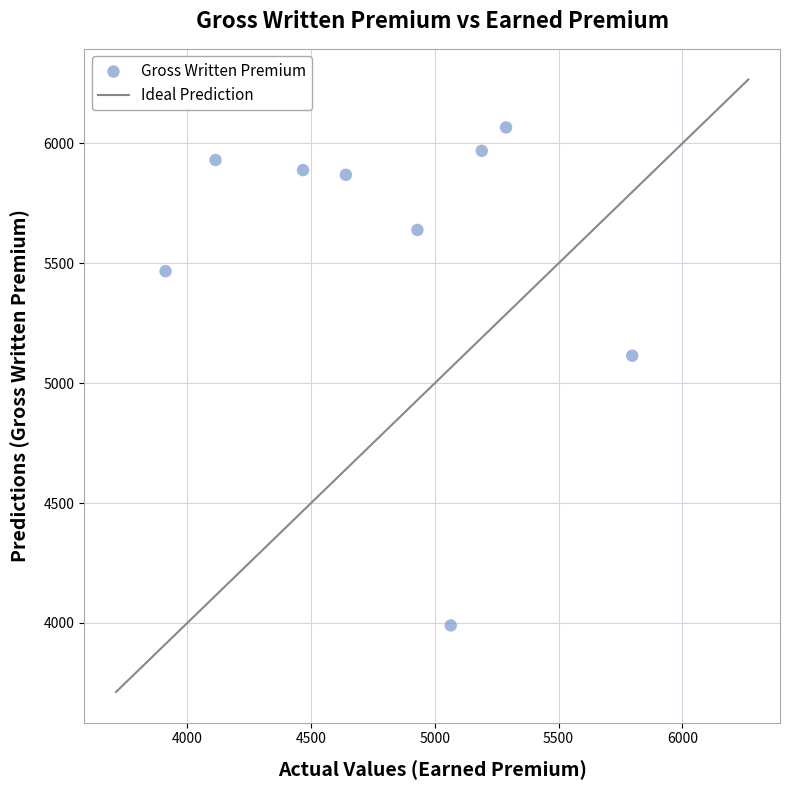

What is the range of Y values (max minus min)?

2077.7